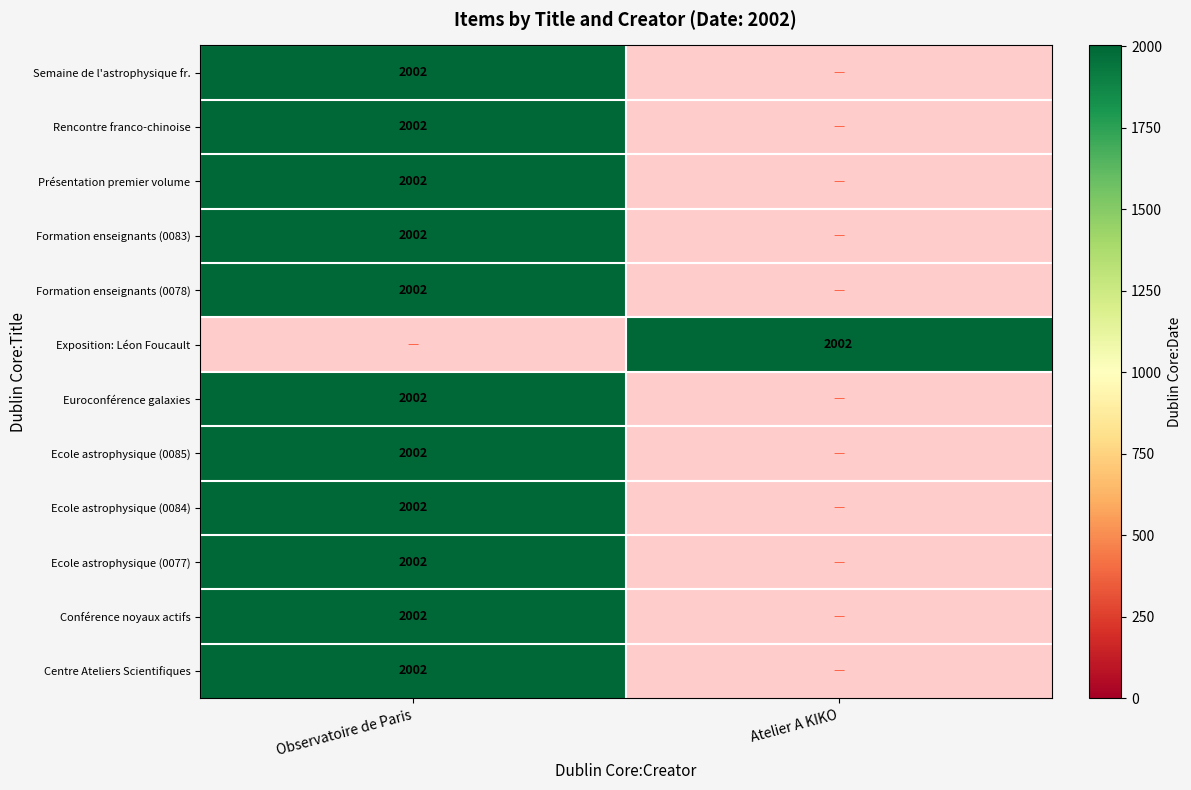

What is the total value across all series at Observatoire de Paris?

22022